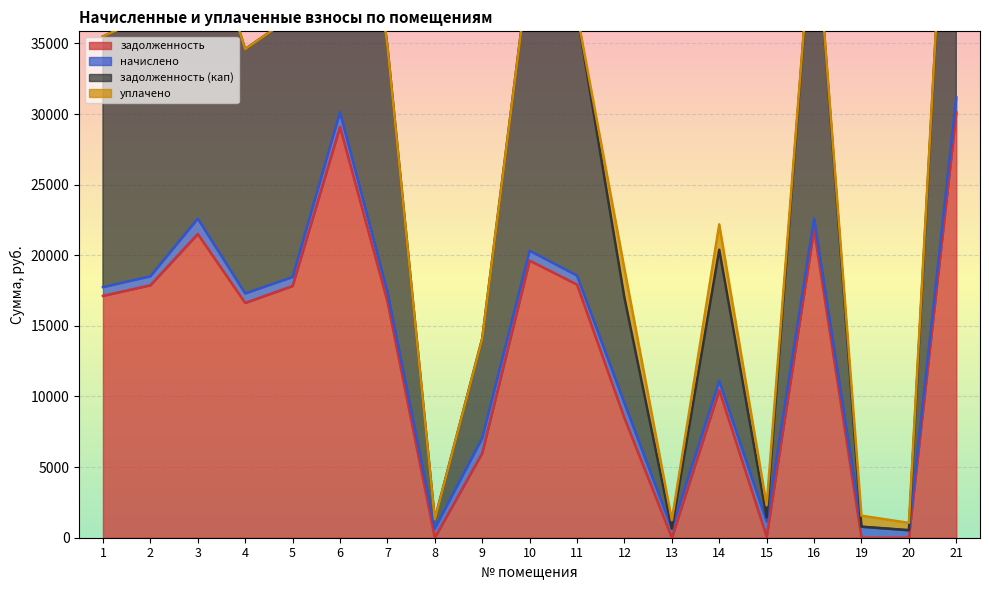

Is the value of задолженность at 19 greater than the value of задолженность (кап) at 5?

No